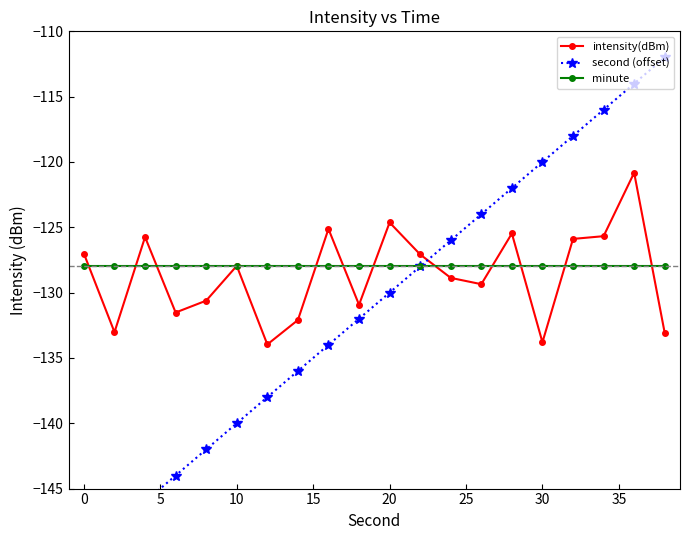

Which series has the widest spread of values?

second (offset)